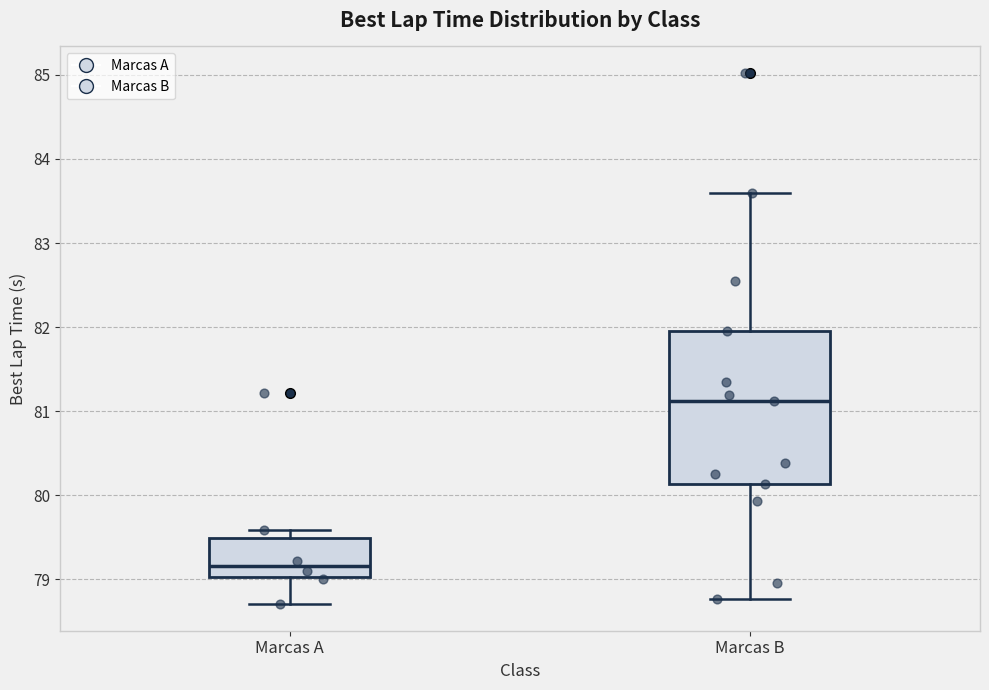

Reading left to right, transcribe this box plot: for each box, give where its median line is, the range the box spans, and where its two whiskers end, as read against the y-axis. The values are not printed on the chart, so give them approximately, as read against the axis.

Marcas A: median 79.2, box 79.0 to 79.5, whiskers 78.7 to 79.6
Marcas B: median 81.1, box 80.1 to 82.0, whiskers 78.8 to 83.6